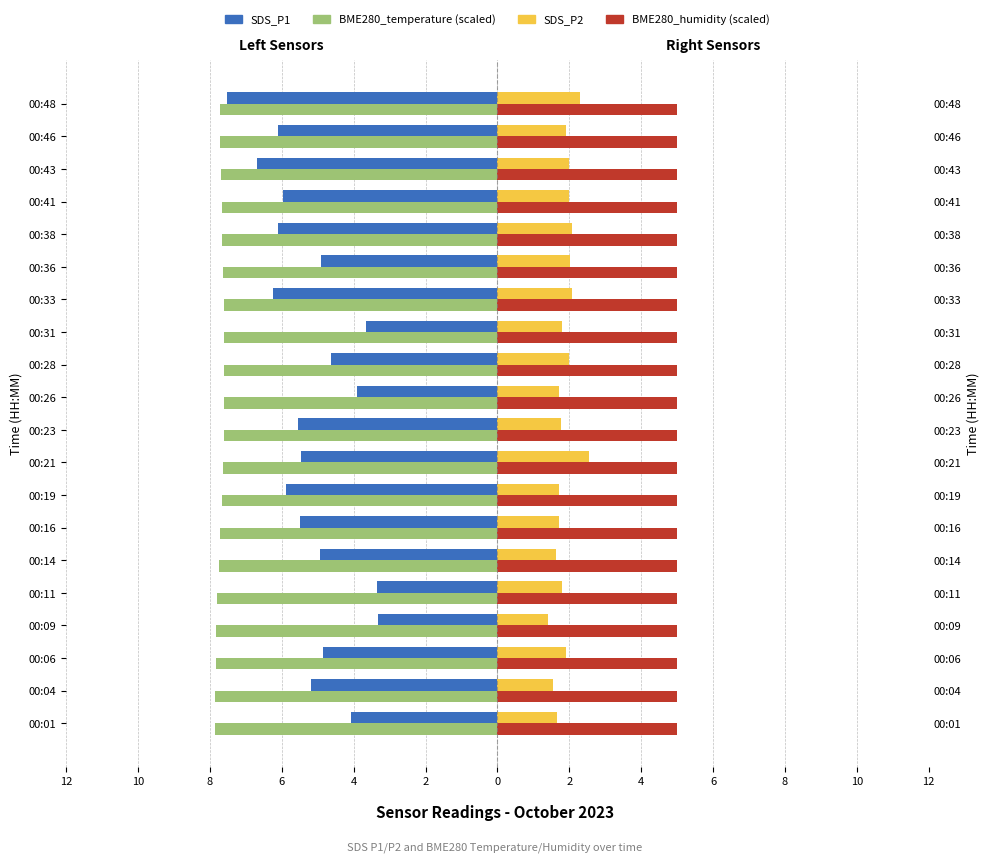

What are all the series names shown in the legend?

SDS_P1, BME280_temperature (scaled), SDS_P2, BME280_humidity (scaled)